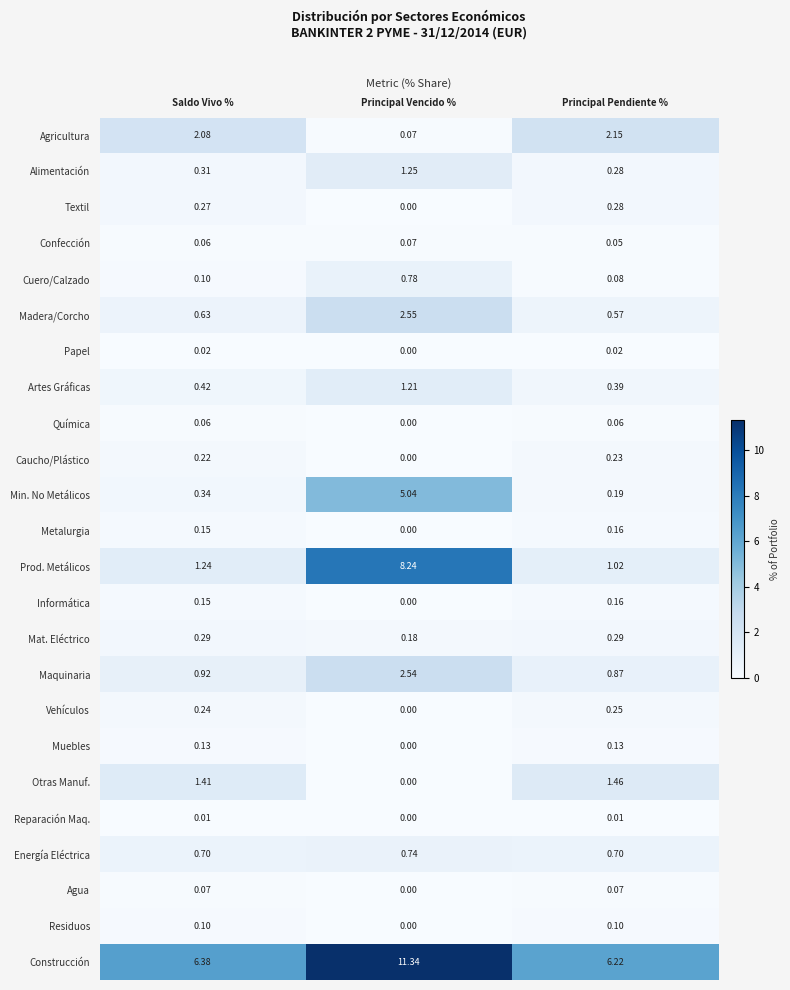

At which label is Vehículos closest to 0?

Principal Vencido %